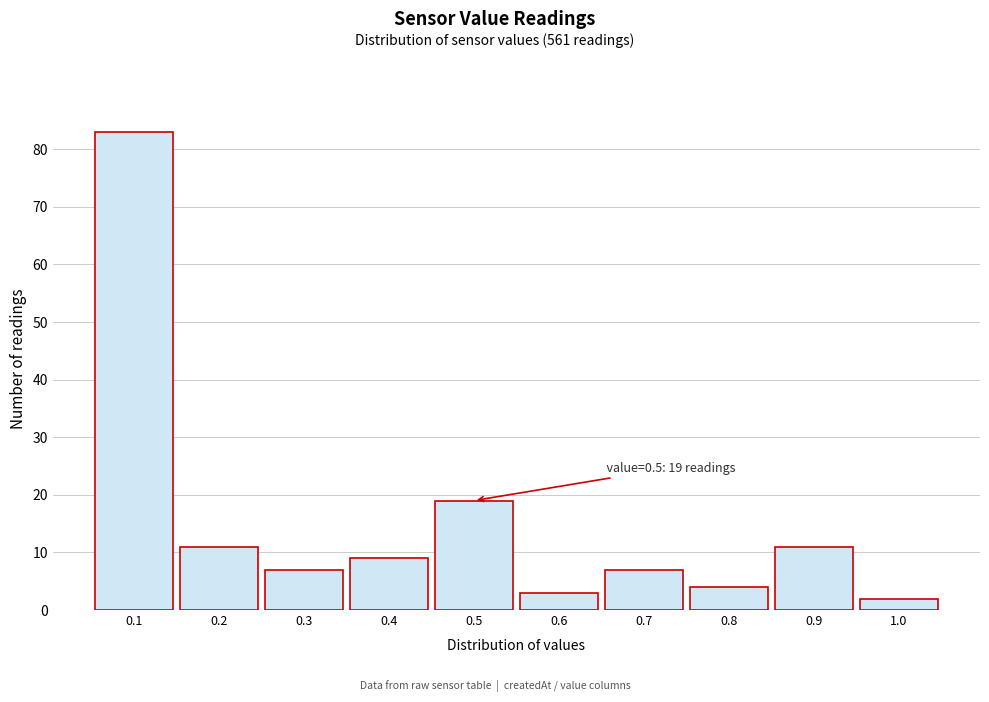

Over which range of the x-axis is the bar tallest?

0.05 to 0.15